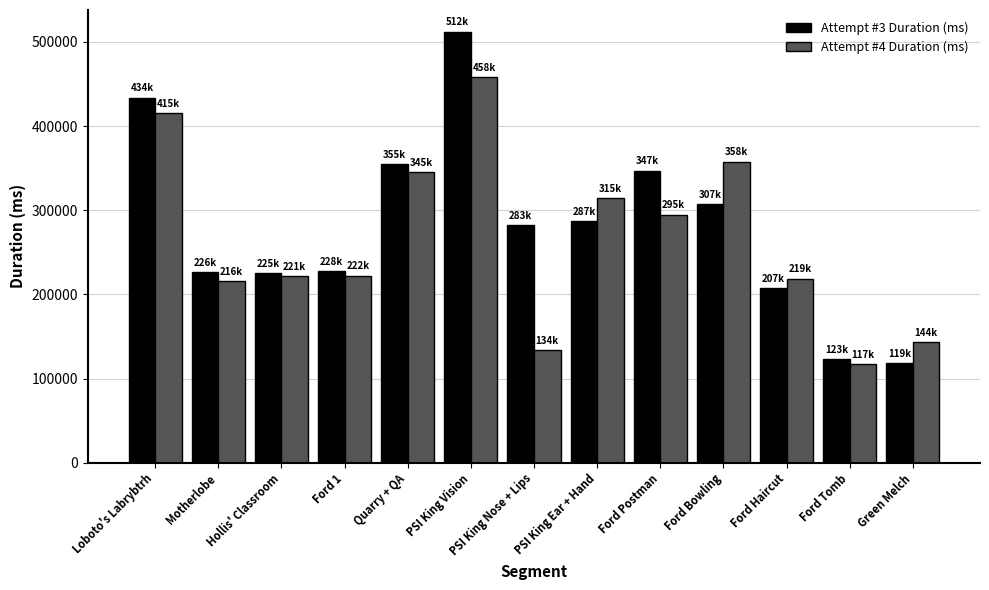

Is the value of Attempt #3 Duration (ms) at PSI King Ear + Hand greater than the value of Attempt #4 Duration (ms) at Ford Postman?

No